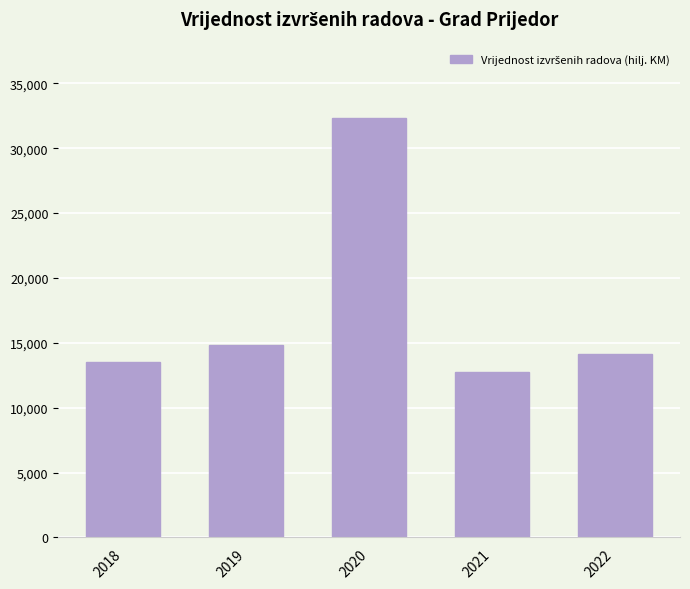

What is the average value?

17523